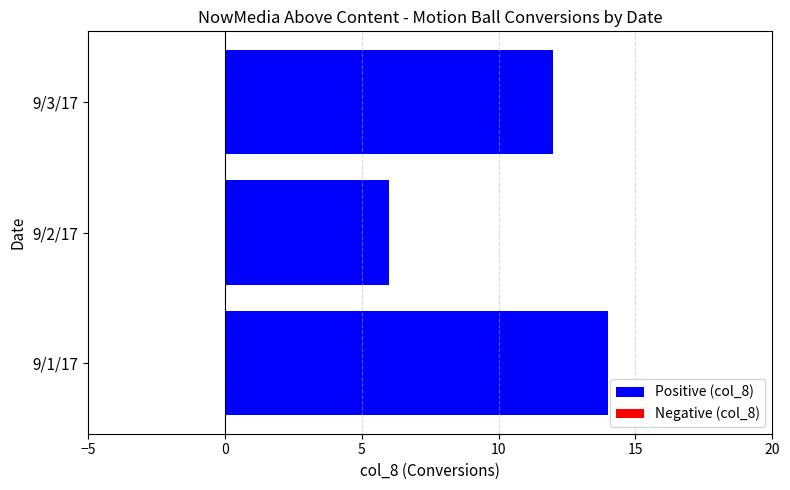

Is it true that the value at 9/3/17 is 12?

True